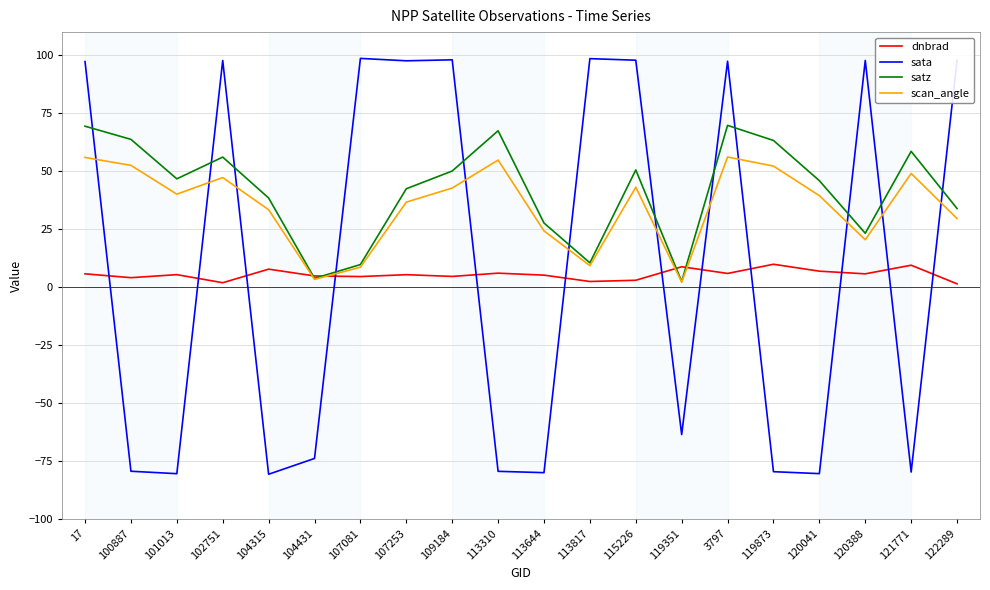

At how many categories does at least one series exceed 66?

11